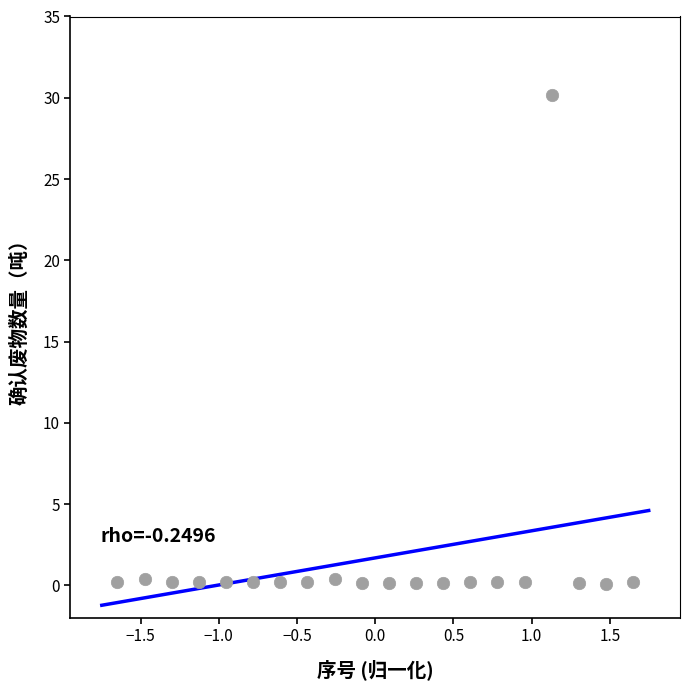

What is the range of Y values (max minus min)?

30.1